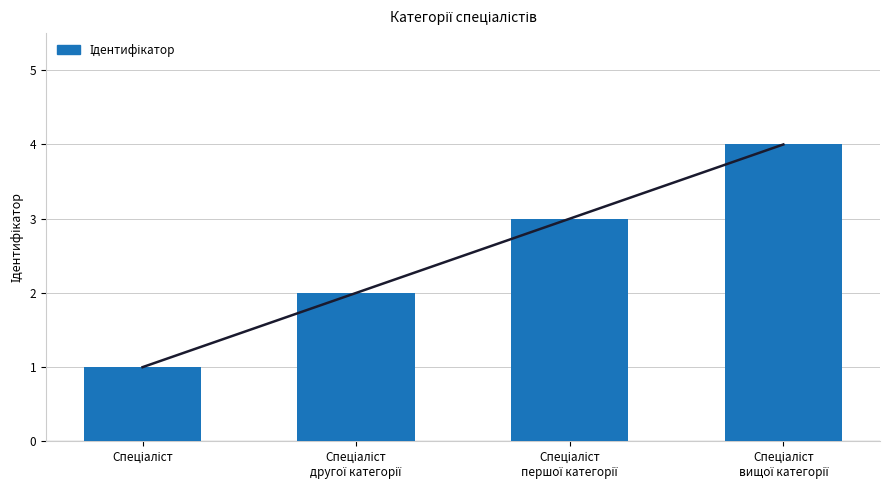

Rank the categories by value from lowest to highest.

Спеціаліст, Спеціаліст
другої категорії, Спеціаліст
першої категорії, Спеціаліст
вищої категорії